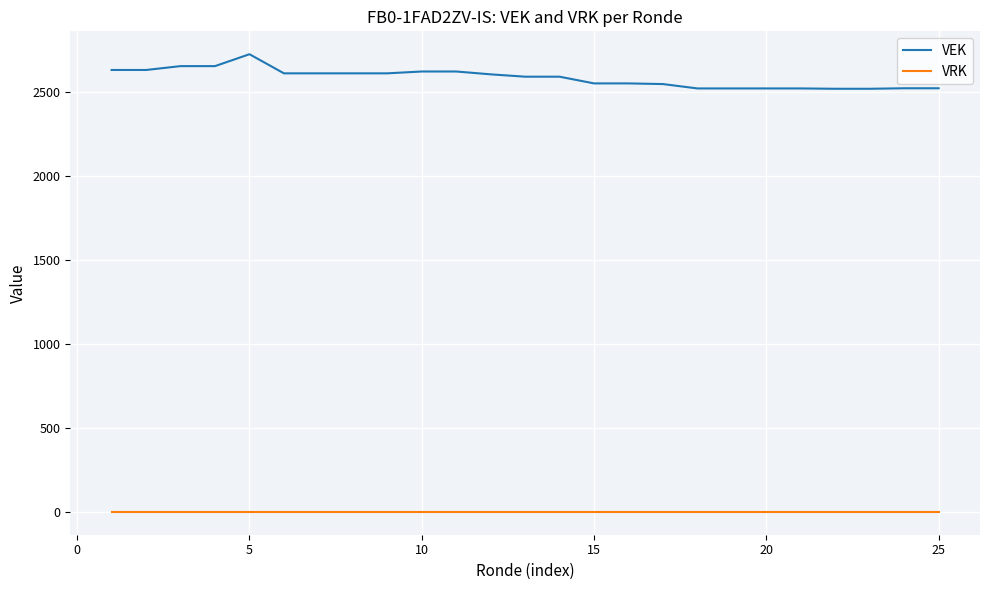

Does the chart display data point markers on the line(s)?

No